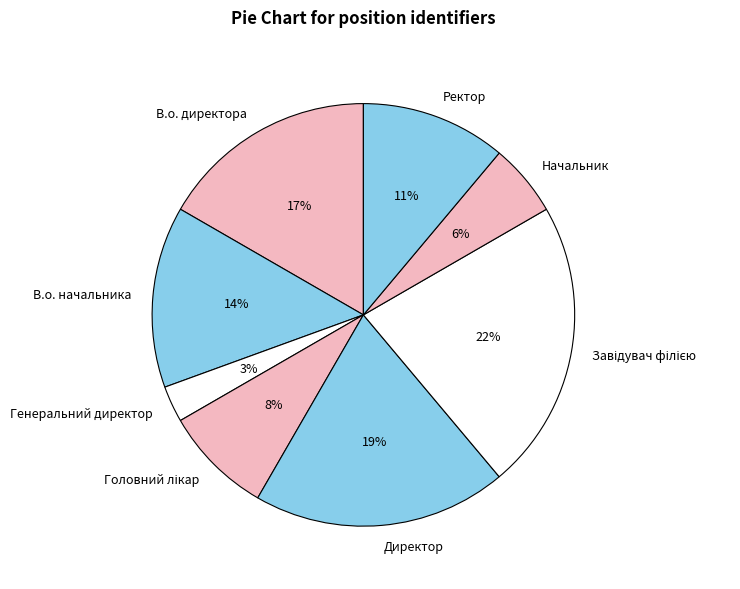

Is the sum of Начальник and Генеральний директор greater than half?

No